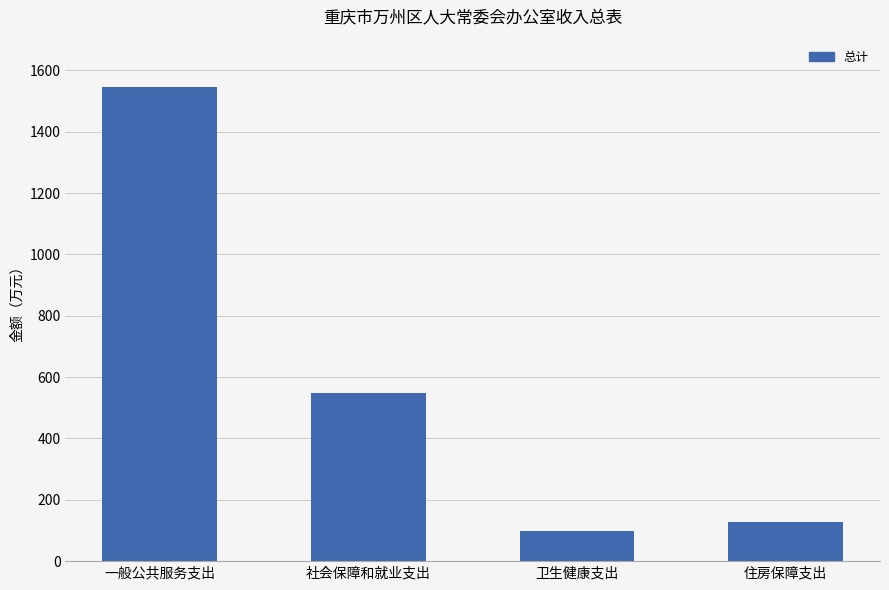

What is the label of the 2nd bar from the right?

卫生健康支出